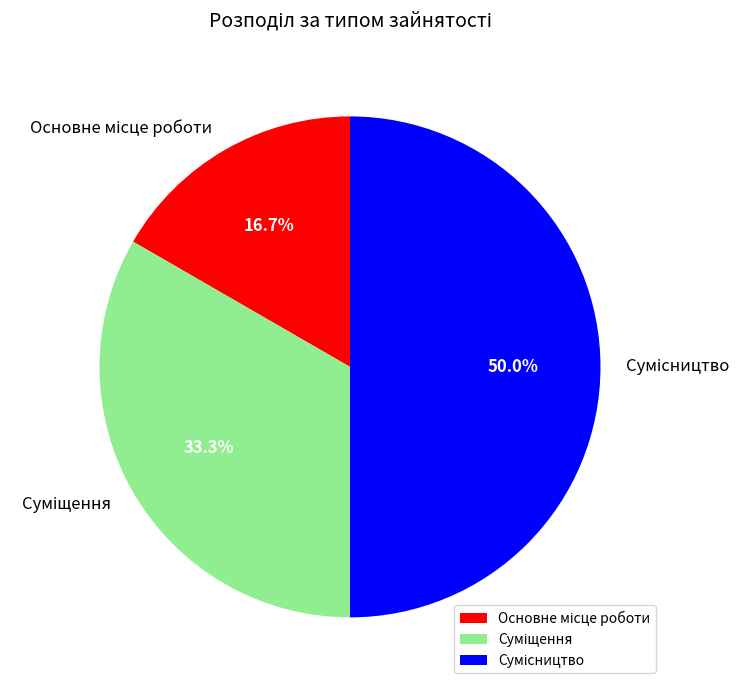

Count the number of slices in the pie.

3